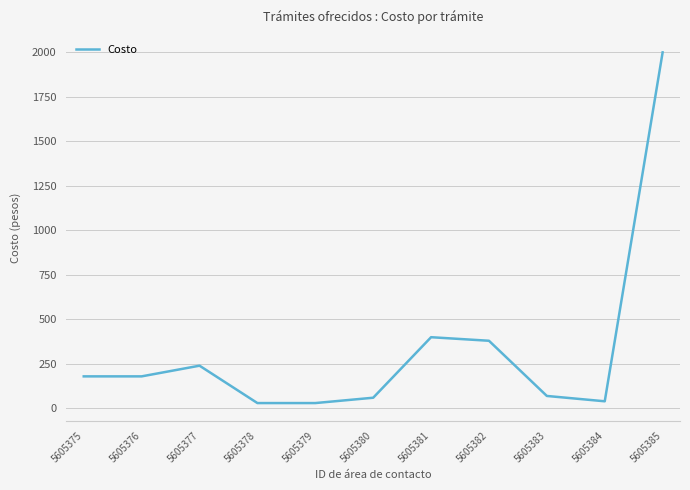

True or false: there are more than 2 points higher than both neighbors.

False